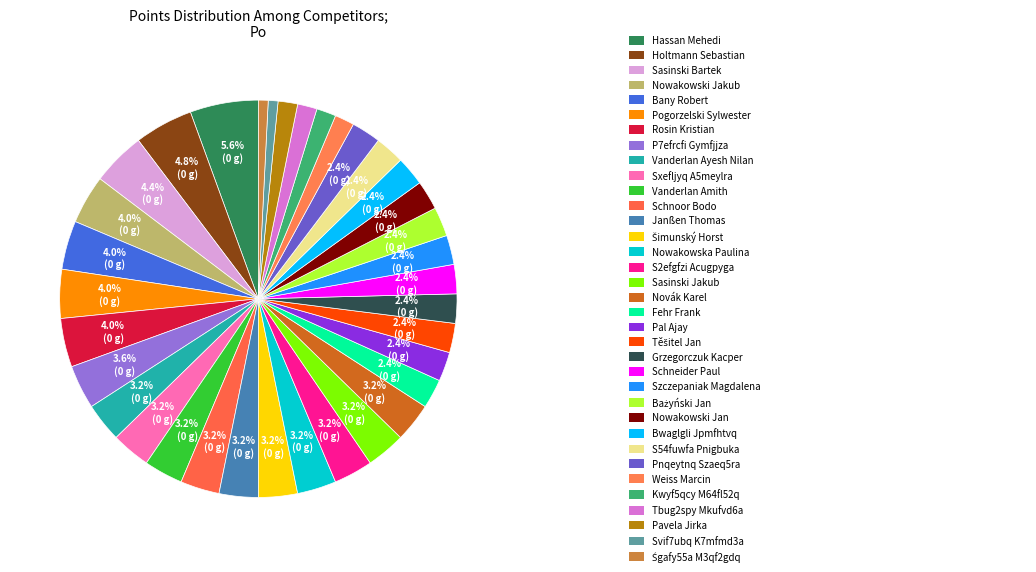

Is there any slice that represents more than half of the pie?

No